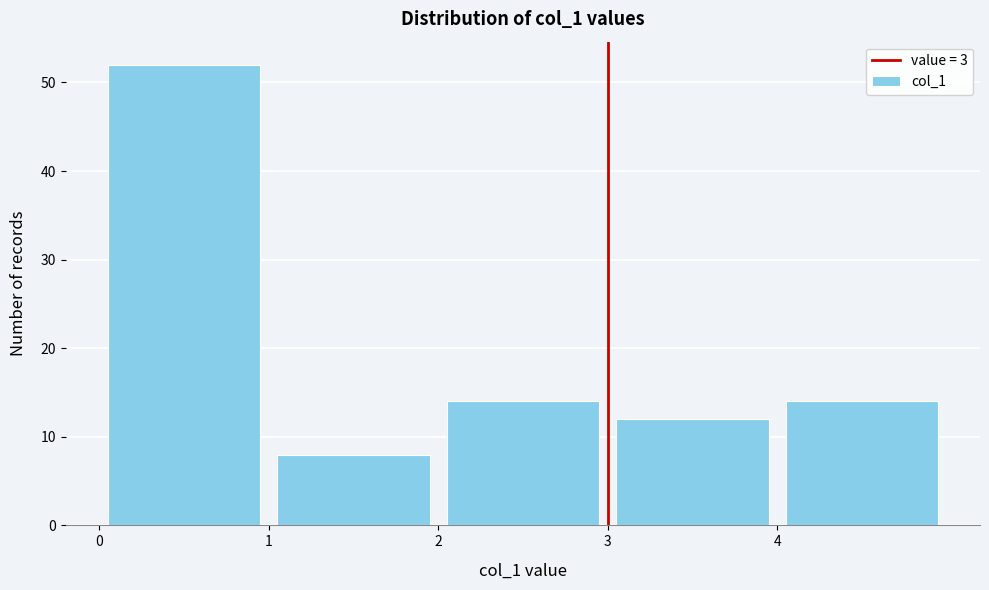

Reading left to right, list every bar in this chart as the range it spans on the x-axis followed by its height. The values are not printed on the chart, so give them approximately, as read against the axis.

0 to 1: 52
1 to 2: 8
2 to 3: 14
3 to 4: 12
4 to 5: 14